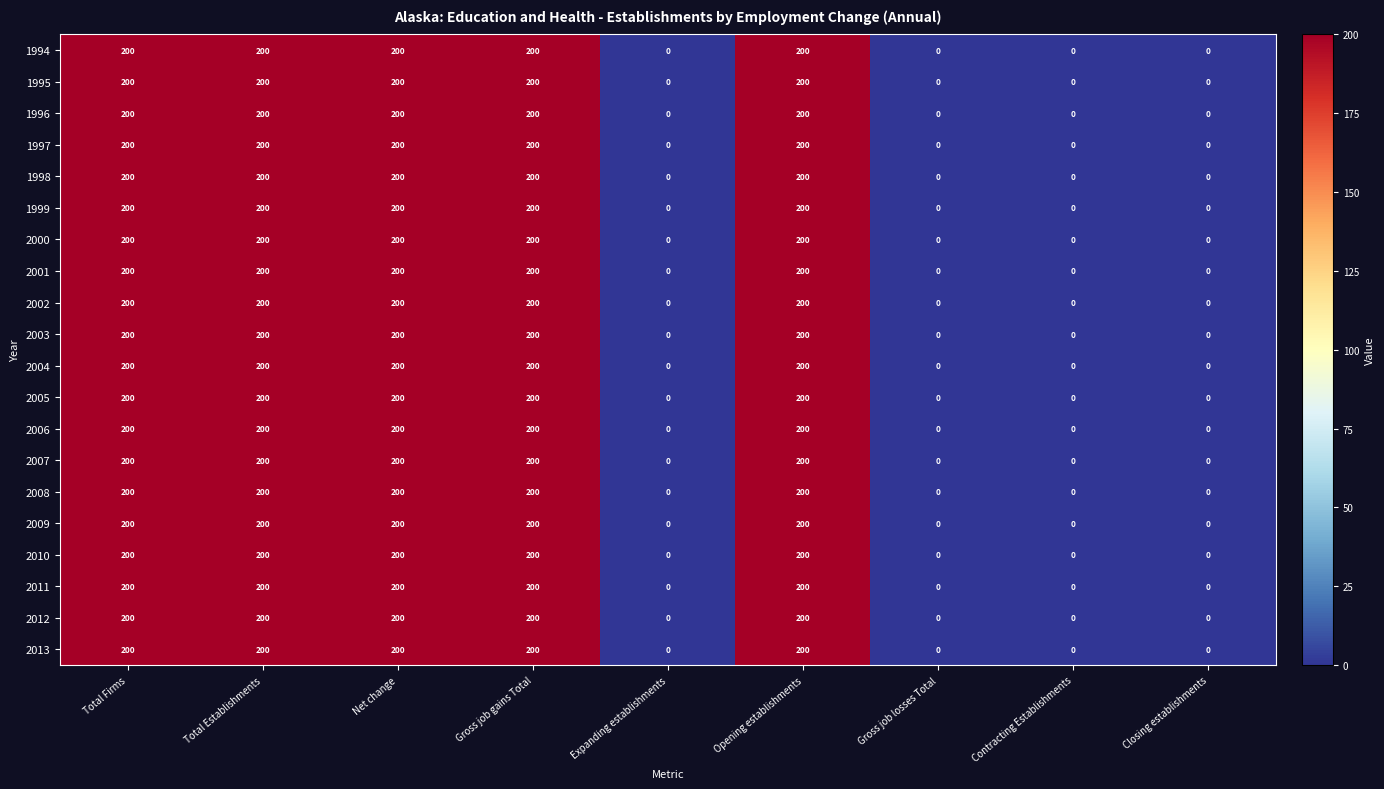

What is the sum of the 2012 values at Expanding establishments and Total Firms?

200